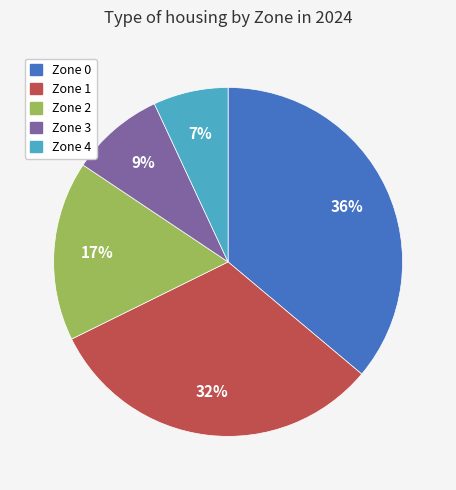

The Zone 1 slice represents 39% of the pie. True or false?

False